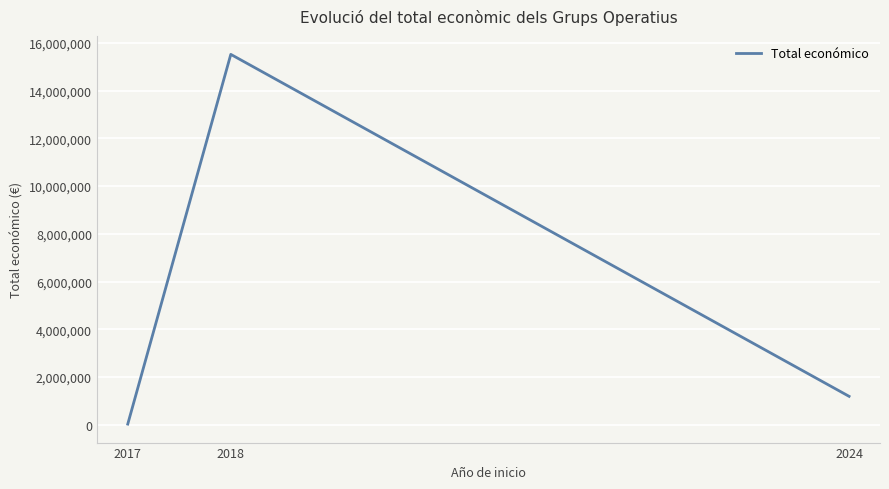

Where is the data nearest to the value 7774675?

2024